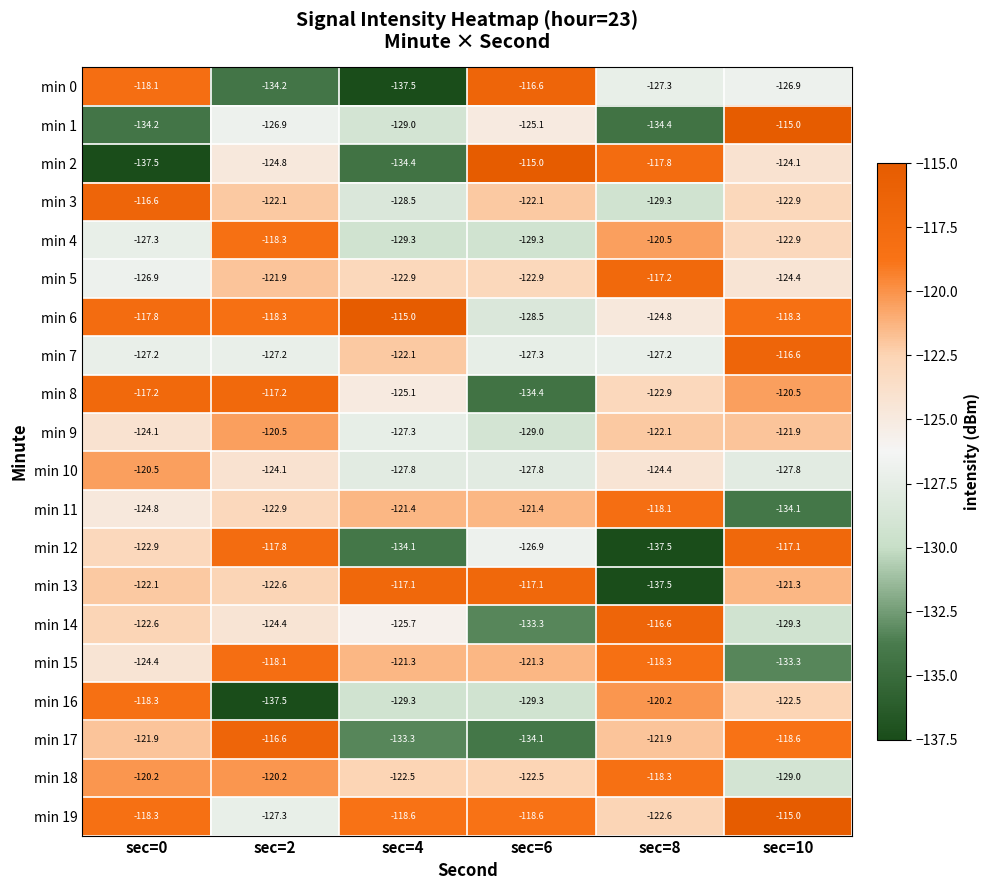

Count the number of categories in the chart.

6